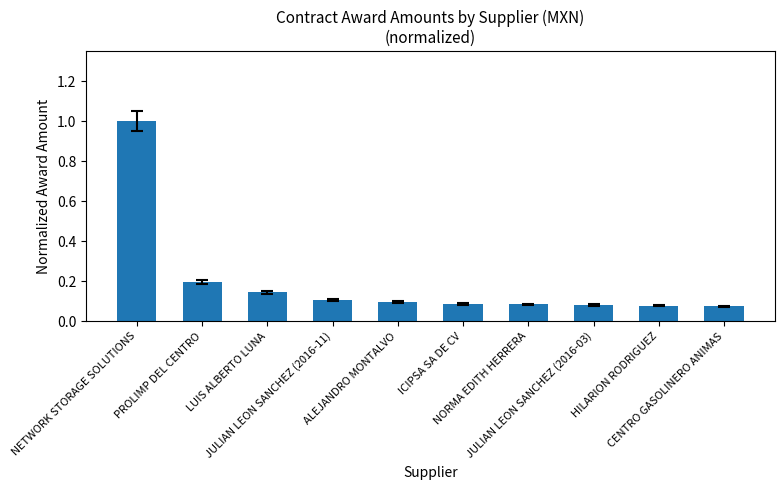

What is the difference between the maximum and minimum values?

0.9